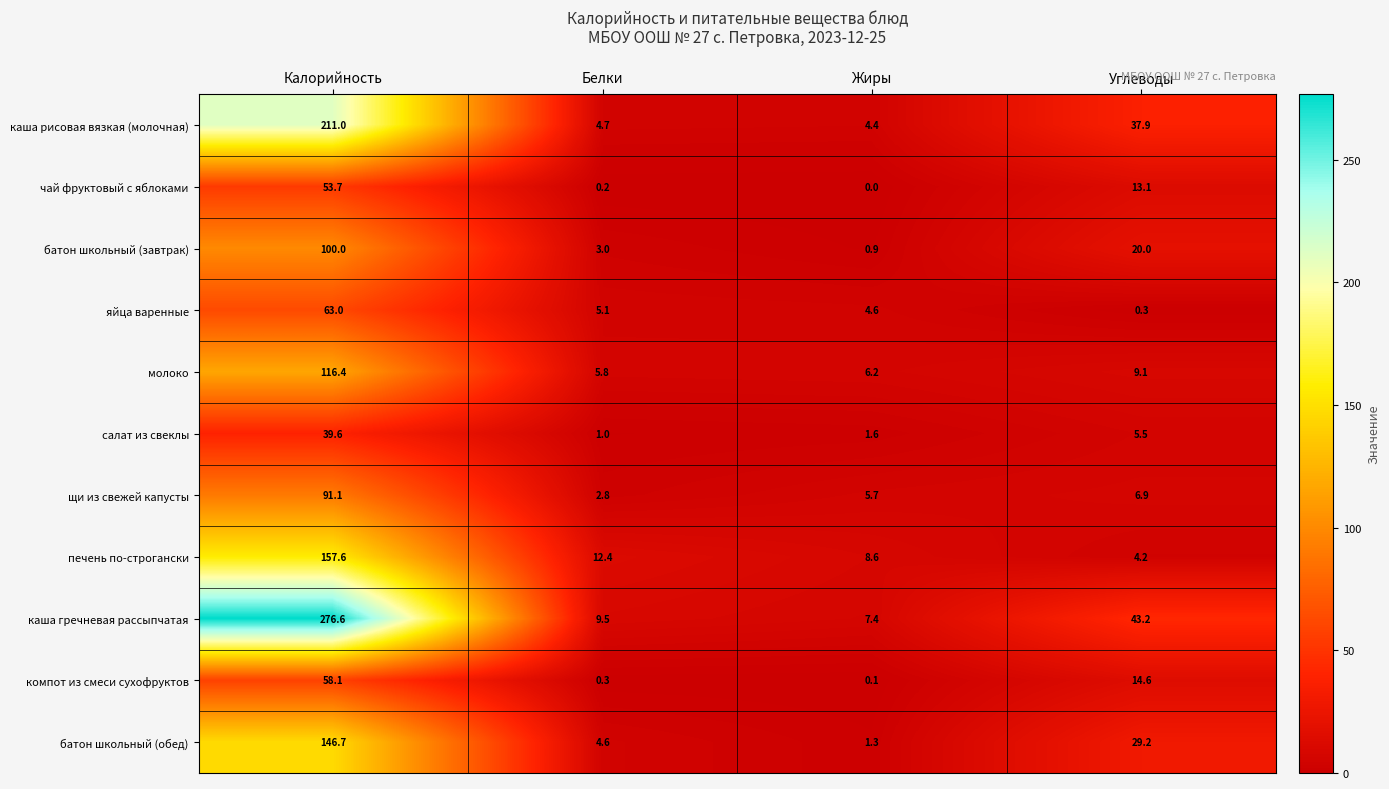

What is the spread (max minus min) of values at Белки?

12.2